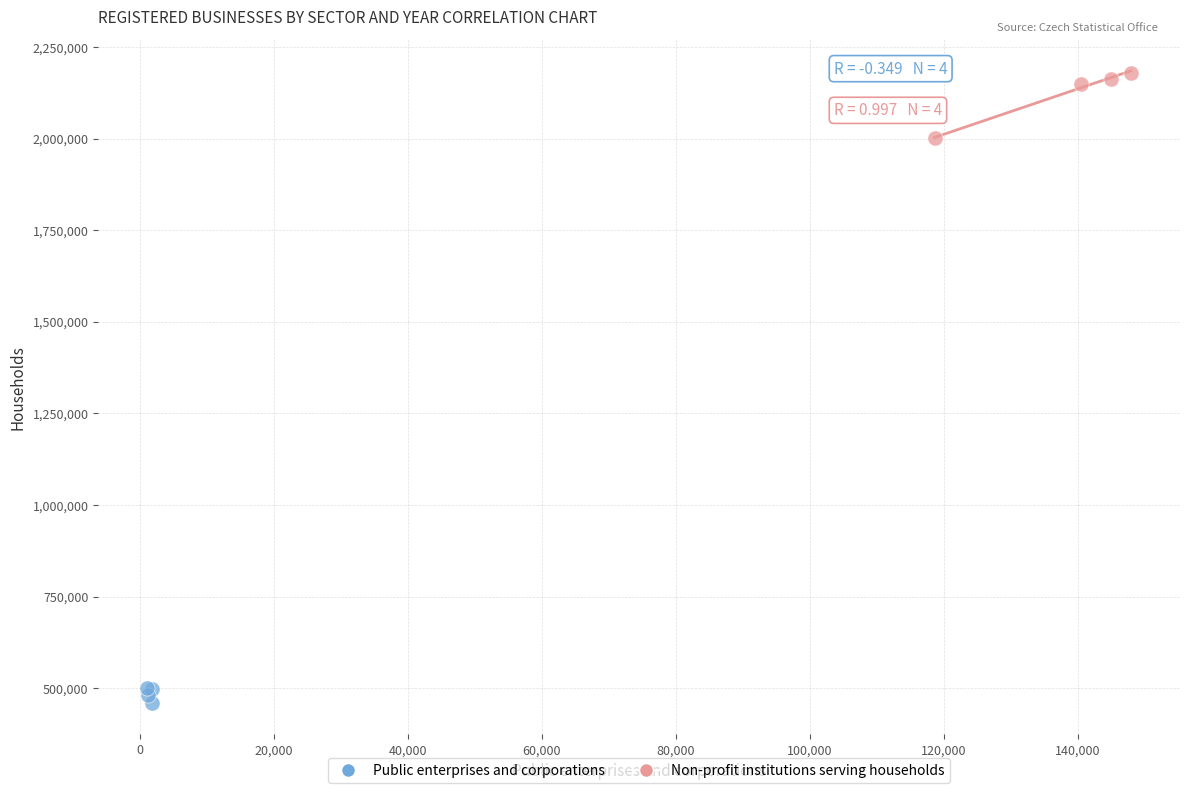

Which series has the widest spread of Y values?

Non-profit institutions serving households